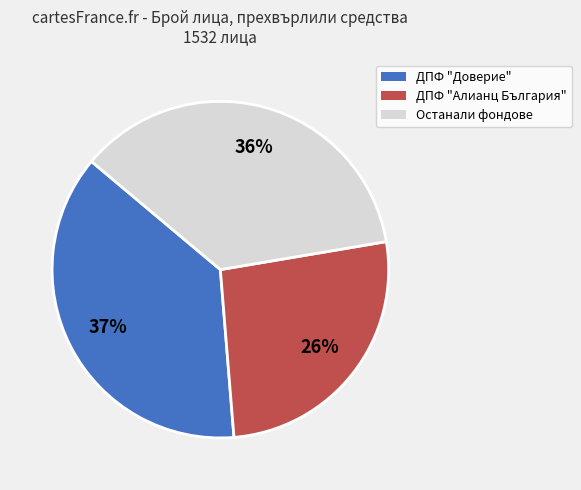

Is the sum of Останали фондове and ДПФ "Доверие" greater than half?

Yes